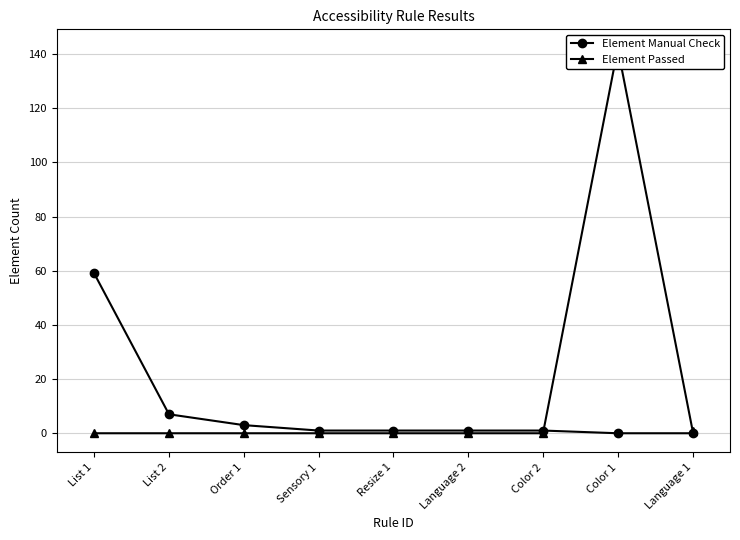

What are all the series names shown in the legend?

Element Manual Check, Element Passed